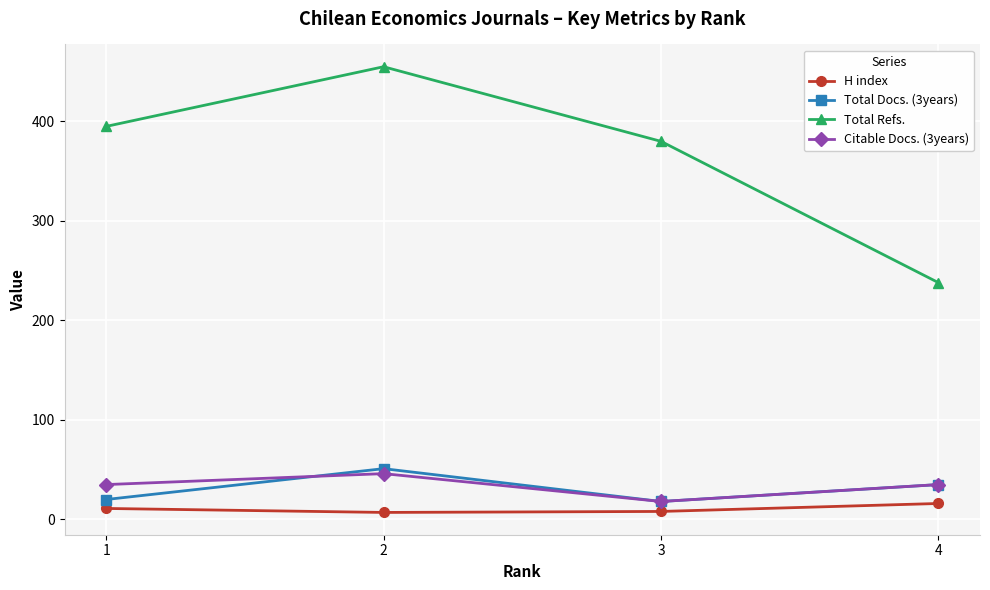

True or false: Total Refs. and Citable Docs. (3years) cross at least once.

False